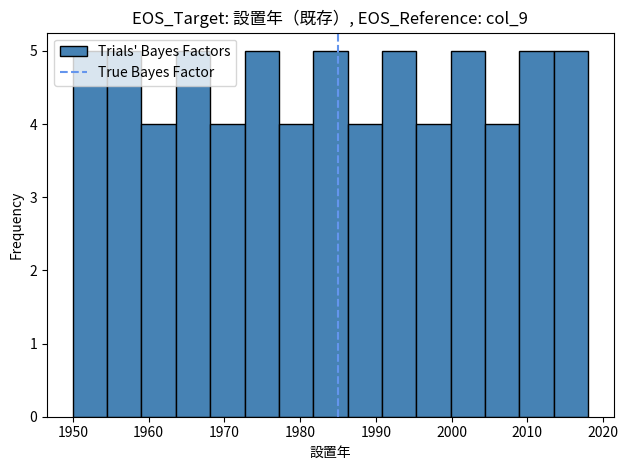

How tall is the bar that spans 2013 to 2018 on the x-axis? Neither the bar edges nor the heights are printed on the chart, so give them approximately, as read against the axes.

5